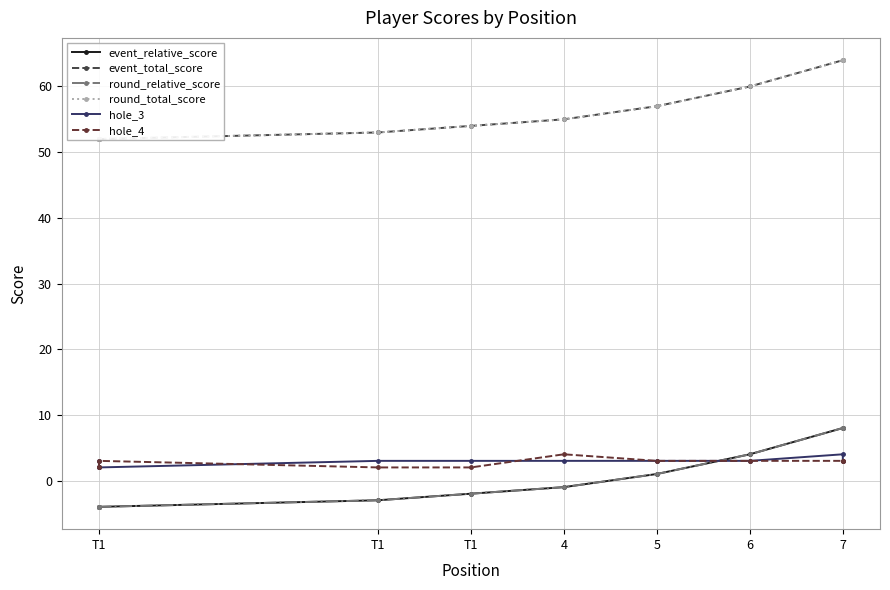

Count the number of data series in this chart.

6